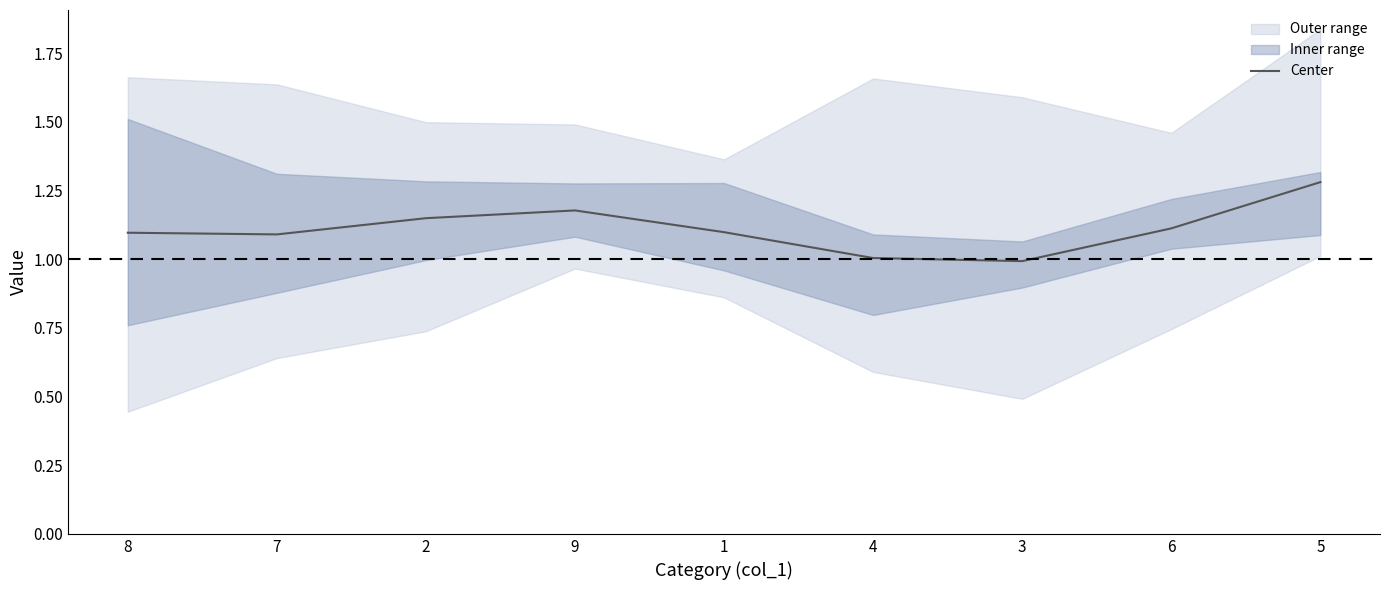

List the labels in order of value, largest first.

5, 9, 2, 6, 1, 8, 7, 4, 3